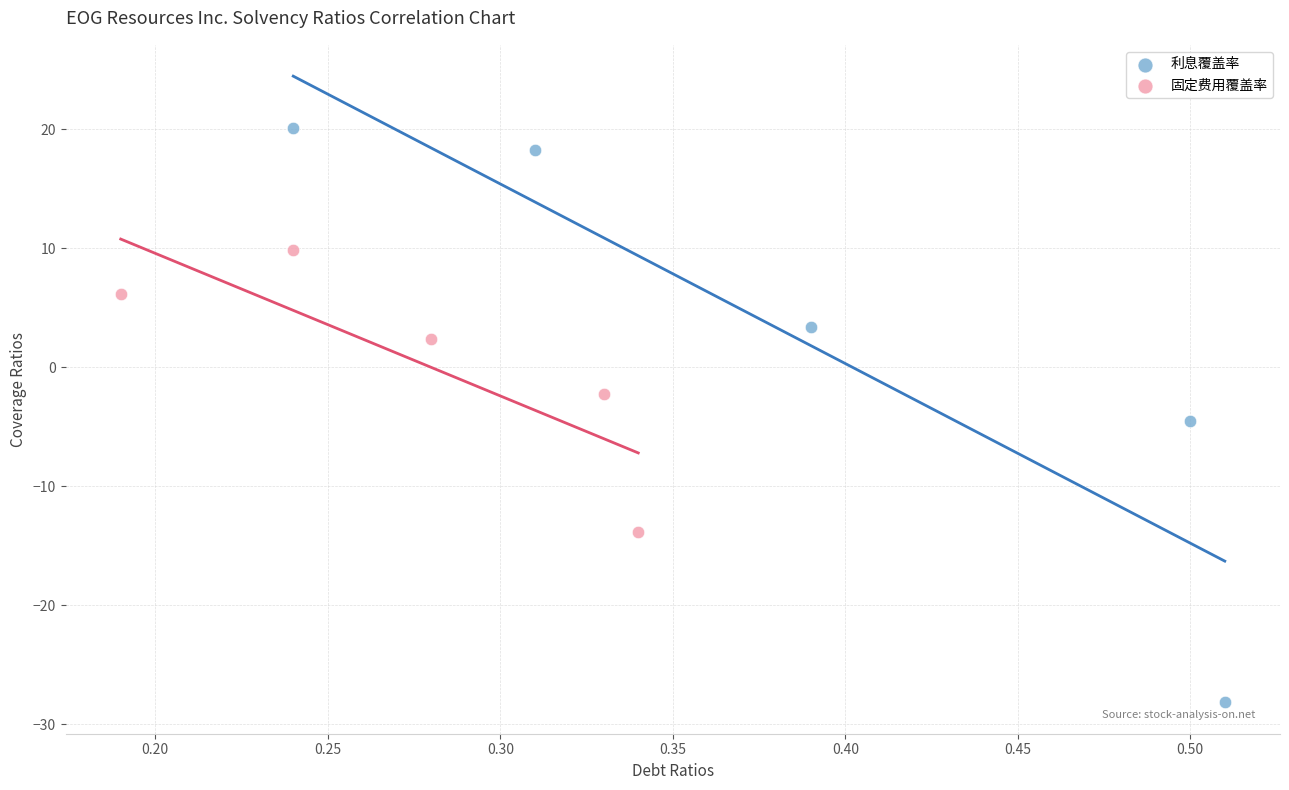

Which series contains the highest Y value?

利息覆盖率